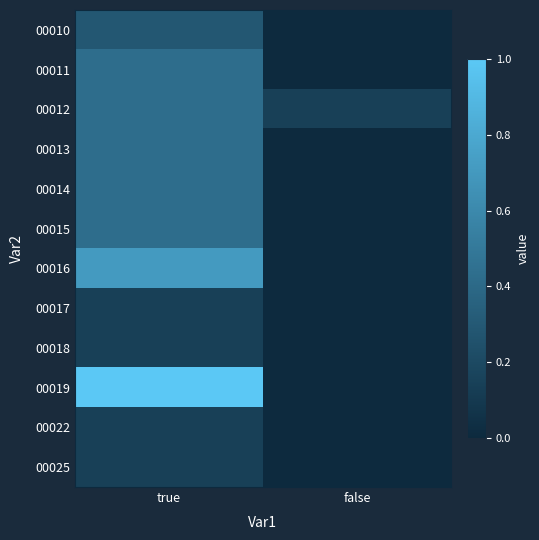

What is the total value across all series at false?

0.1